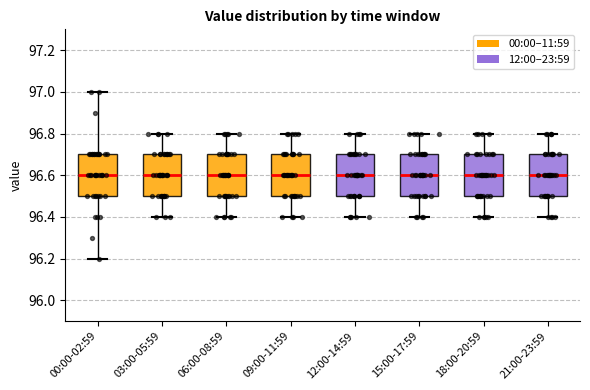

Reading left to right, transcribe this box plot: for each box, give where its median line is, the range the box spans, and where its two whiskers end, as read against the y-axis. The values are not printed on the chart, so give them approximately, as read against the axis.

00:00-02:59: median 96.6, box 96.5 to 96.7, whiskers 96.2 to 97.0
03:00-05:59: median 96.6, box 96.5 to 96.7, whiskers 96.4 to 96.8
06:00-08:59: median 96.6, box 96.5 to 96.7, whiskers 96.4 to 96.8
09:00-11:59: median 96.6, box 96.5 to 96.7, whiskers 96.4 to 96.8
12:00-14:59: median 96.6, box 96.5 to 96.7, whiskers 96.4 to 96.8
15:00-17:59: median 96.6, box 96.5 to 96.7, whiskers 96.4 to 96.8
18:00-20:59: median 96.6, box 96.5 to 96.7, whiskers 96.4 to 96.8
21:00-23:59: median 96.6, box 96.5 to 96.7, whiskers 96.4 to 96.8